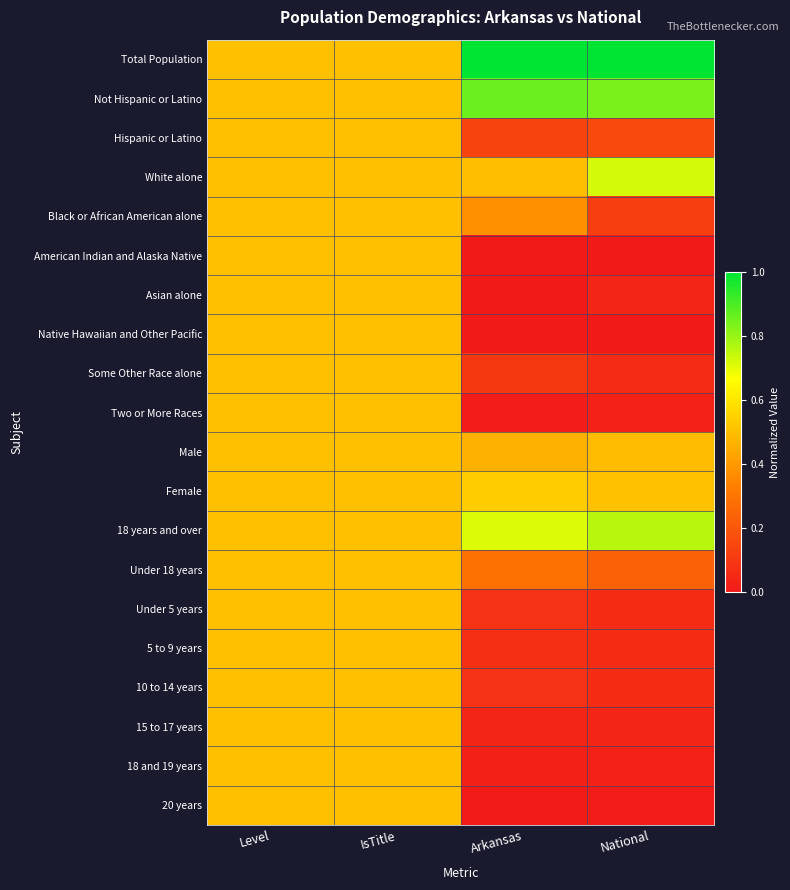

Which series changed the most between IsTitle and Arkansas?

Total Population